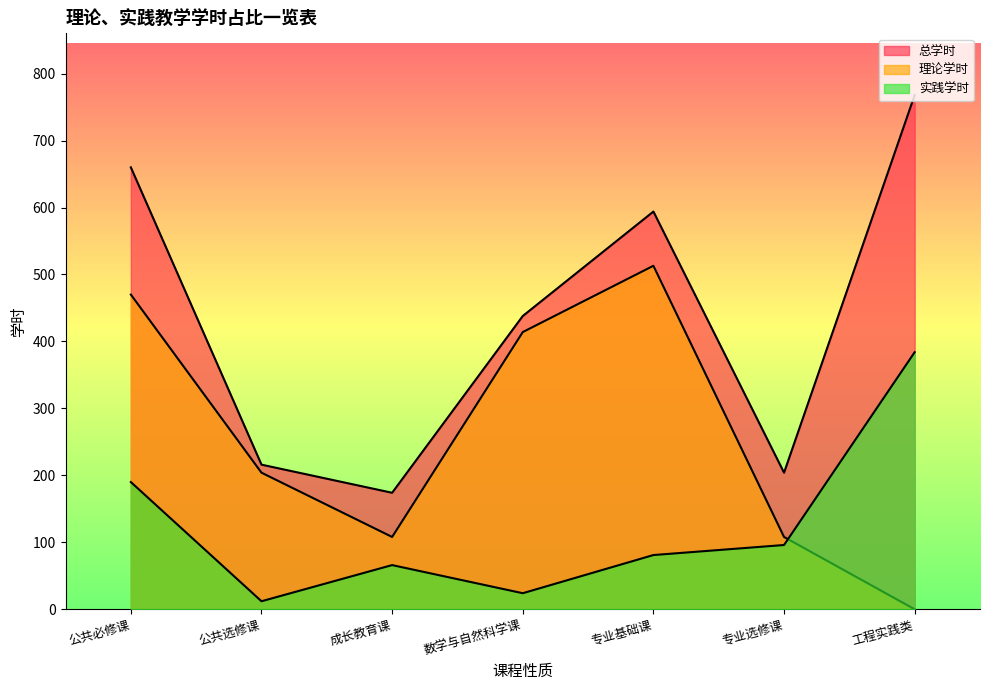

In 总学时, how many points are higher than both neighbors (excluding endpoints)?

1